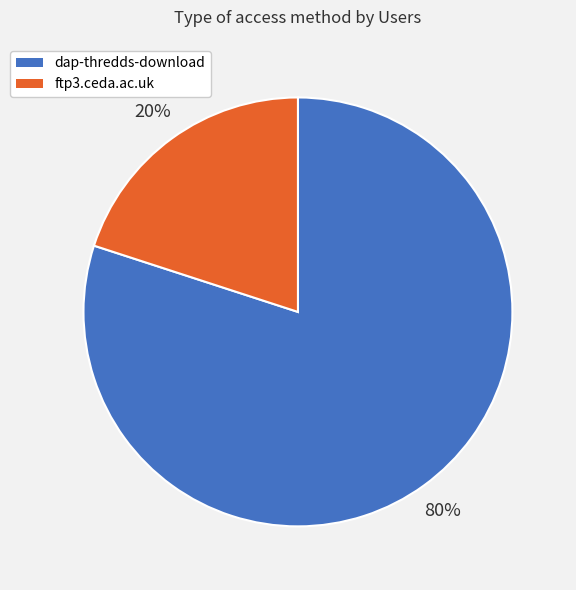

Is the sum of dap-thredds-download and ftp3.ceda.ac.uk greater than half?

Yes